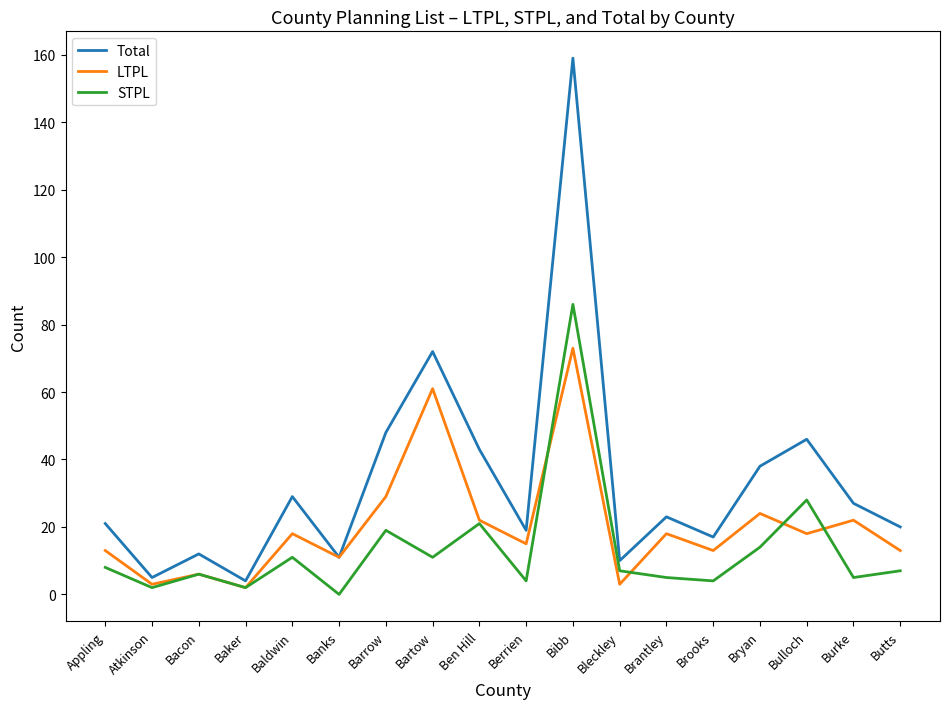

Which series has the largest range (max minus min)?

Total